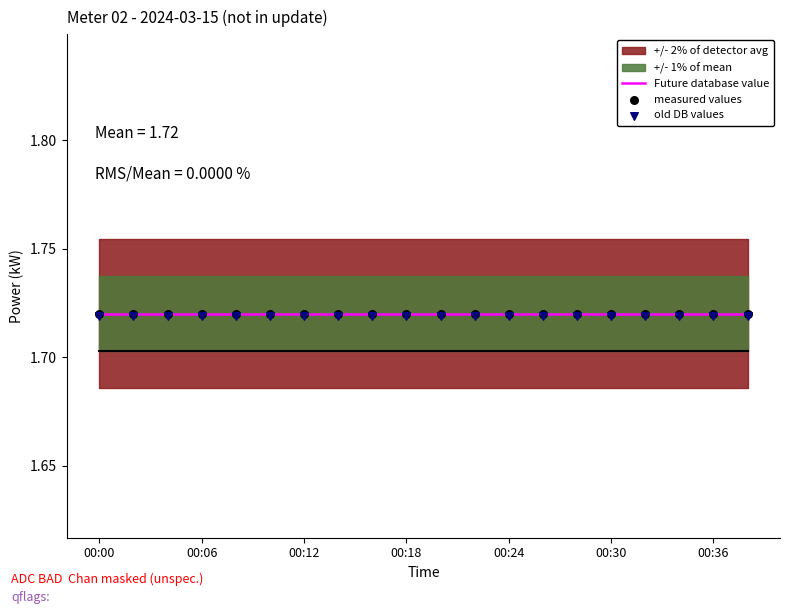

Which series reaches the minimum Y coordinate?

old DB values